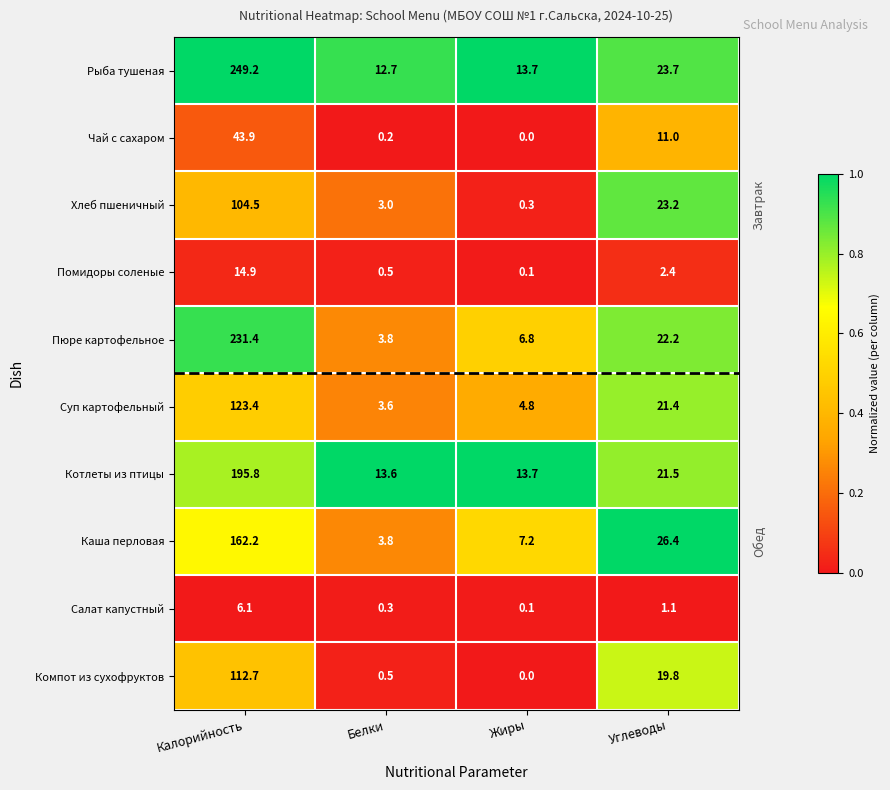

At which label is Хлеб пшеничный closest to 52?

Углеводы